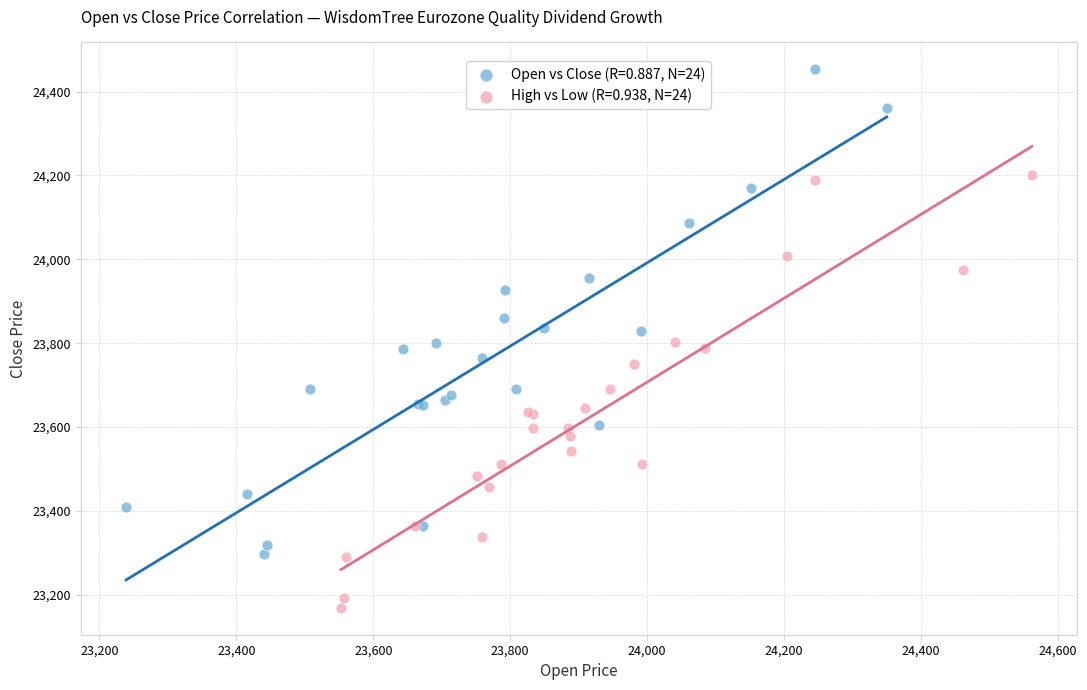

Which series contains the lowest Y value?

High vs Low (R=0.938, N=24)